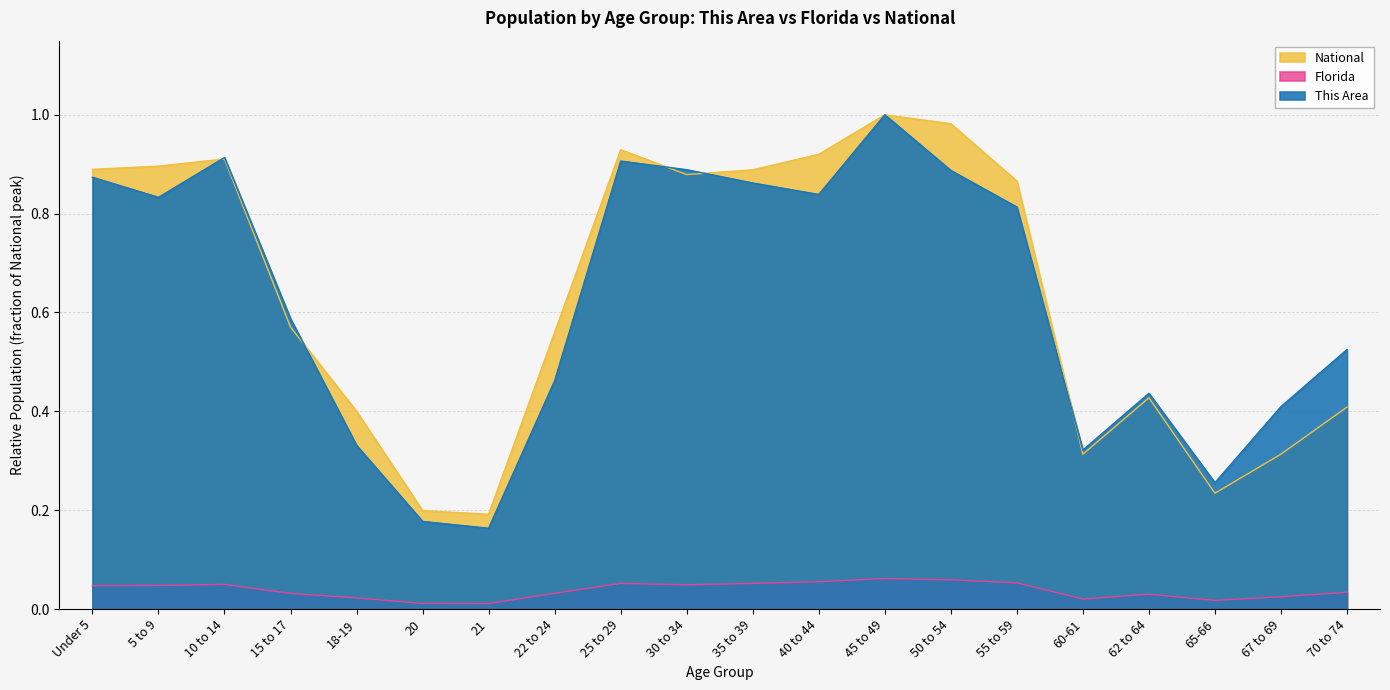

What is the value of the This Area point at the 11th from the left?

0.9